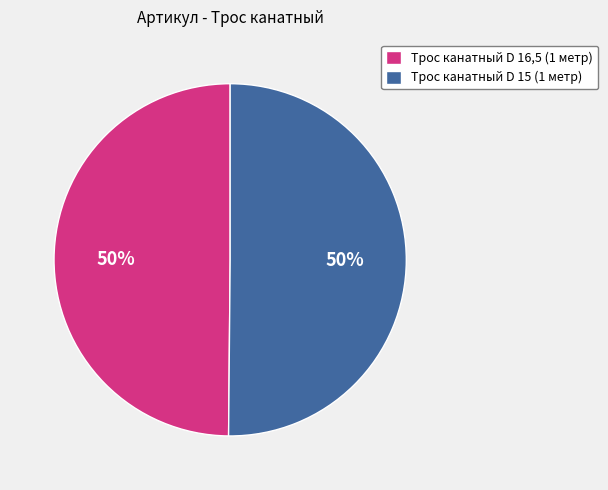

Count the number of slices in the pie.

2